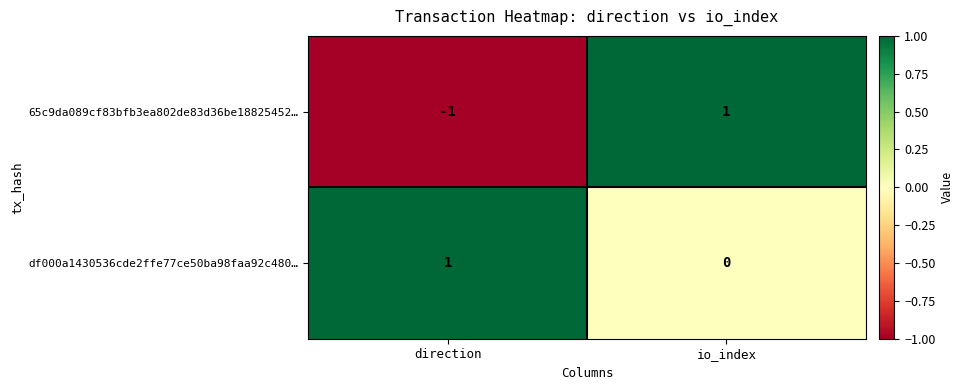

Which series has the largest range (max minus min)?

65c9da089cf83bfb3ea802de83d36be18825452…